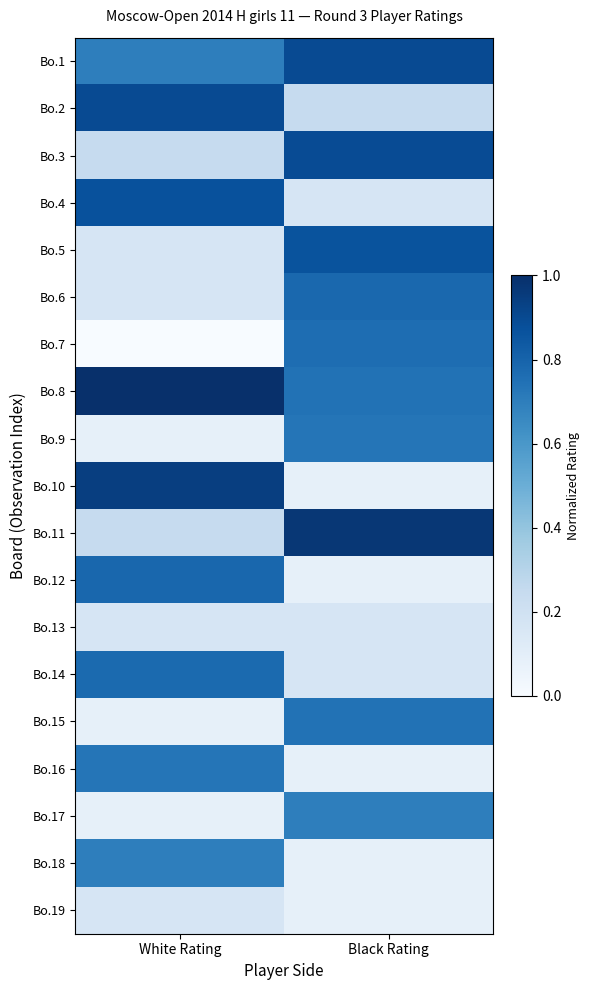

Which series has the largest total across all categories?

Bo.8